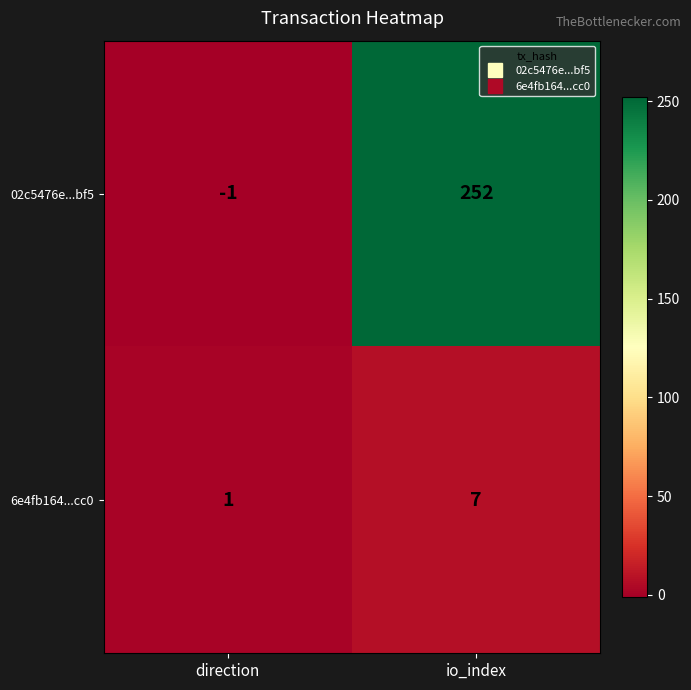

At which category is the sum across all series the highest?

io_index